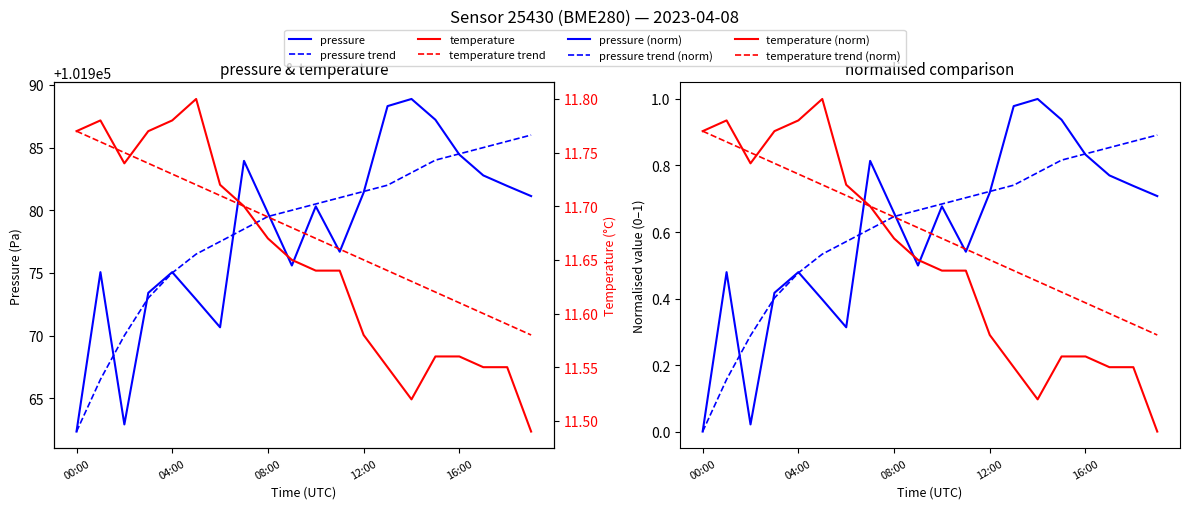

How many interior local valleys does the temperature series have?

2